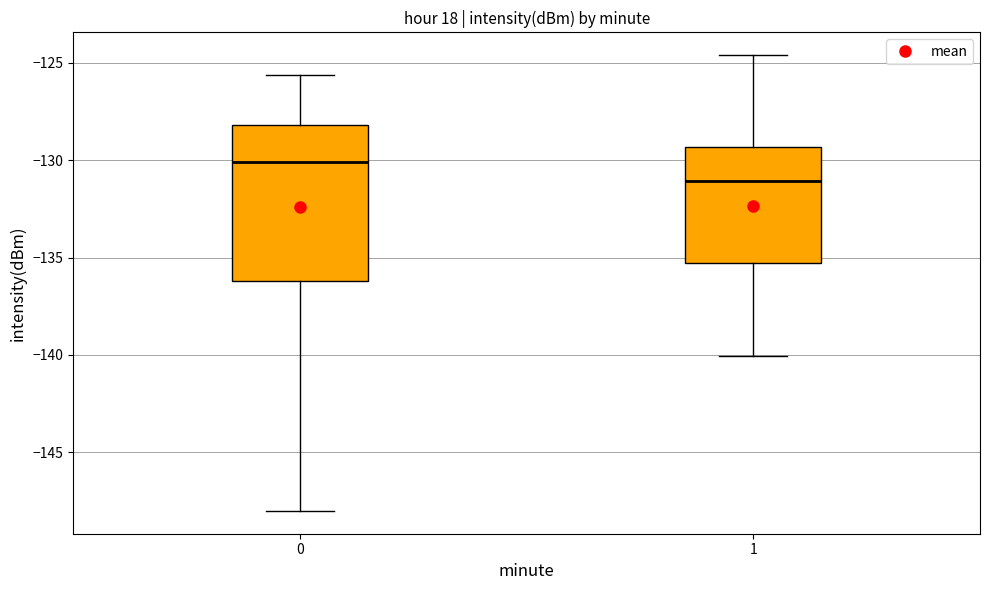

Which box has the highest median line?

0